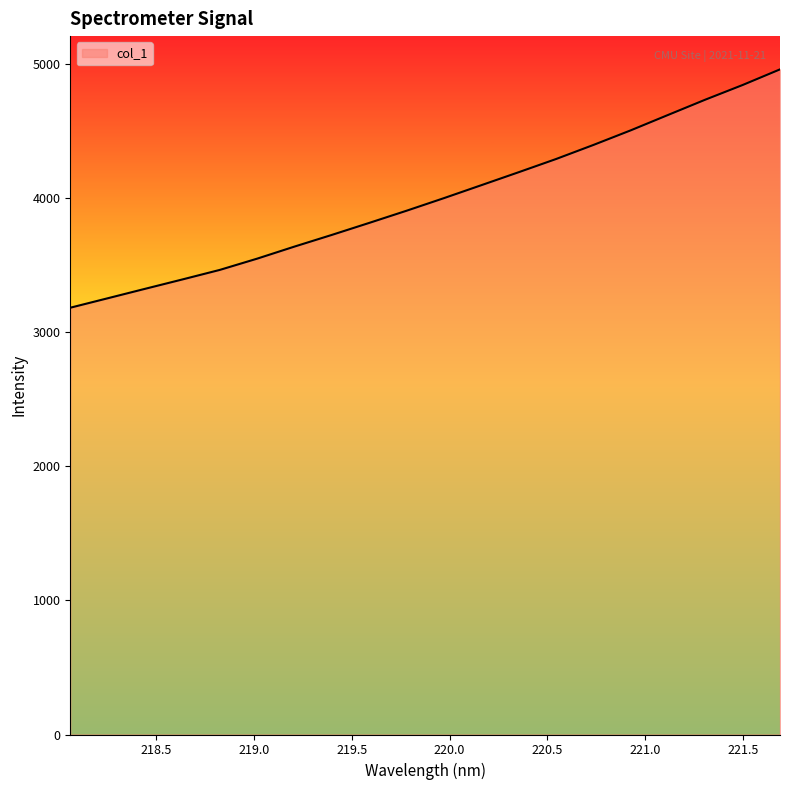

How many lines are shown in the chart?

1